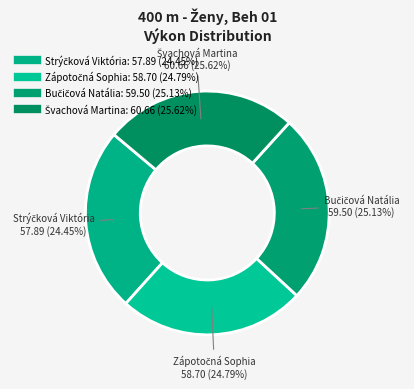

How many segments does this pie chart have?

4